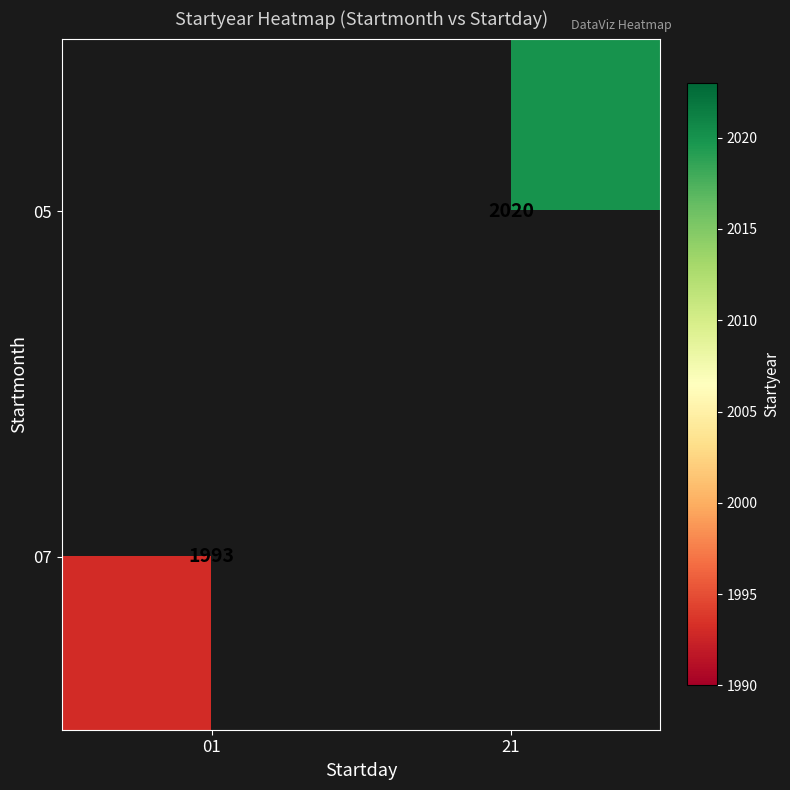

The 05 series shows 2689 at 21. True or false?

False